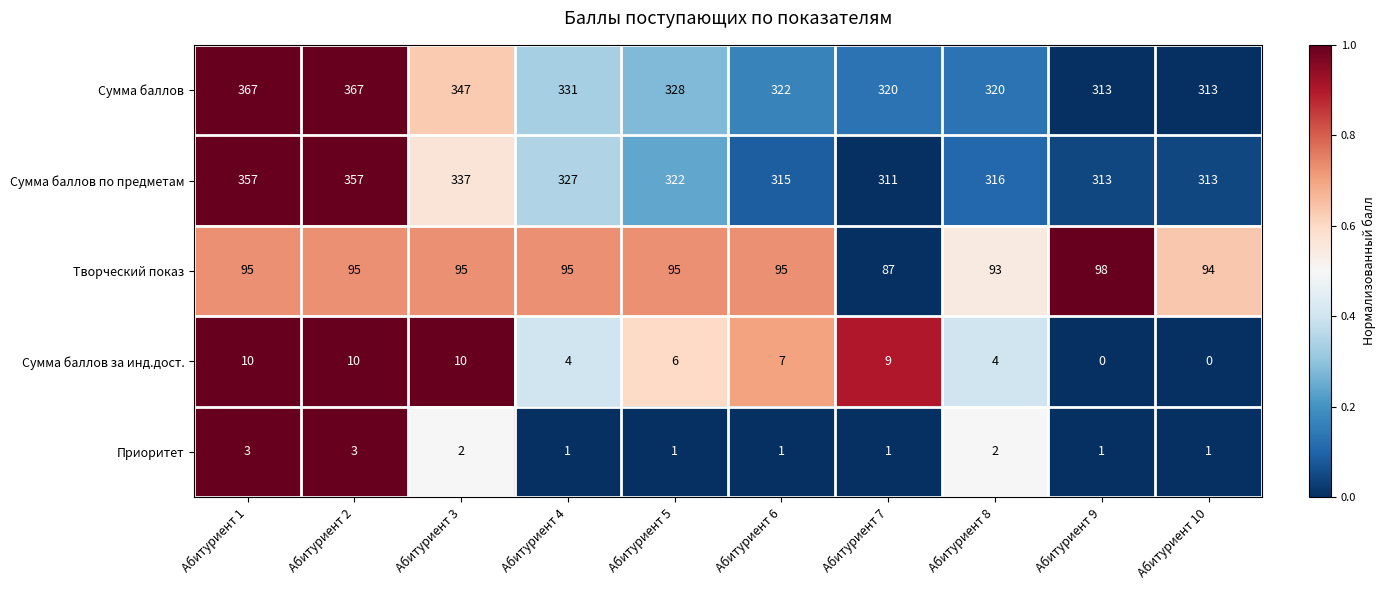

What is the maximum value for Творческий показ?

98